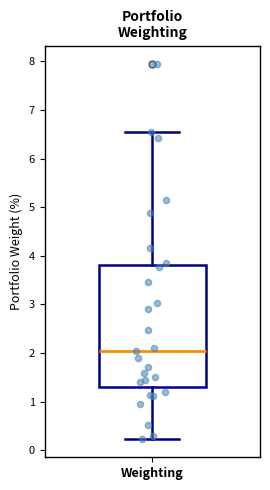

Transcribe this box plot: give where the median line is, the range the box spans, and where the two whiskers end, as read against the y-axis. The values are not printed on the chart, so give them approximately, as read against the axis.

median 2.0, box 1.3 to 3.8, whiskers 0.2 to 6.6